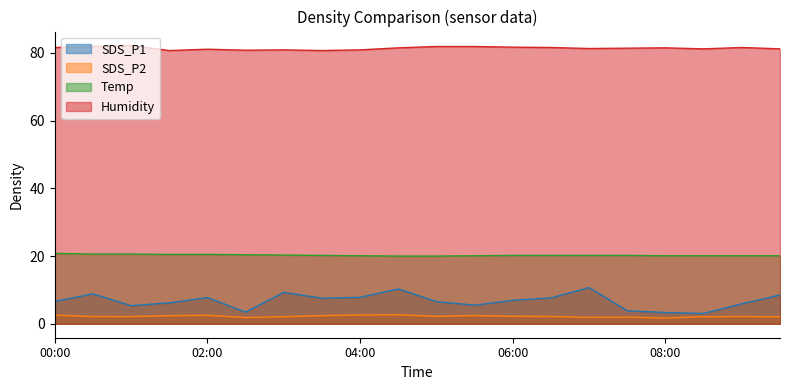

Where is the first local minimum for SDS_P1?

01:00